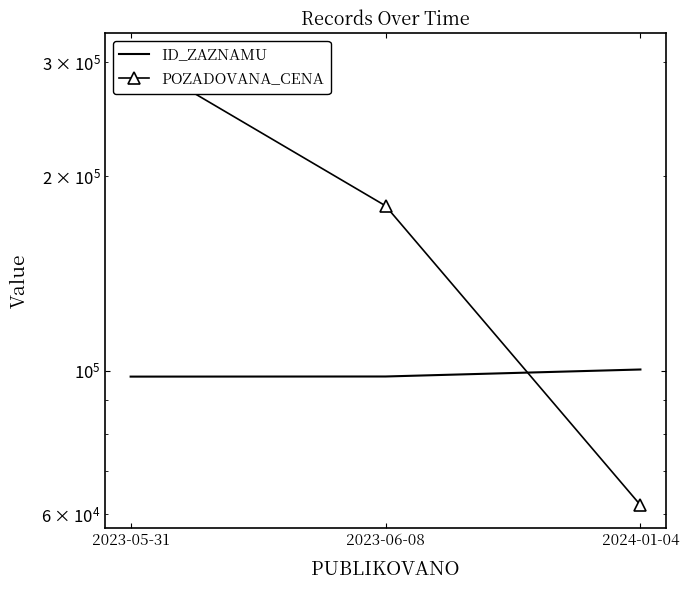

What is the difference between the highest and lowest values at 2023-06-08?

81991